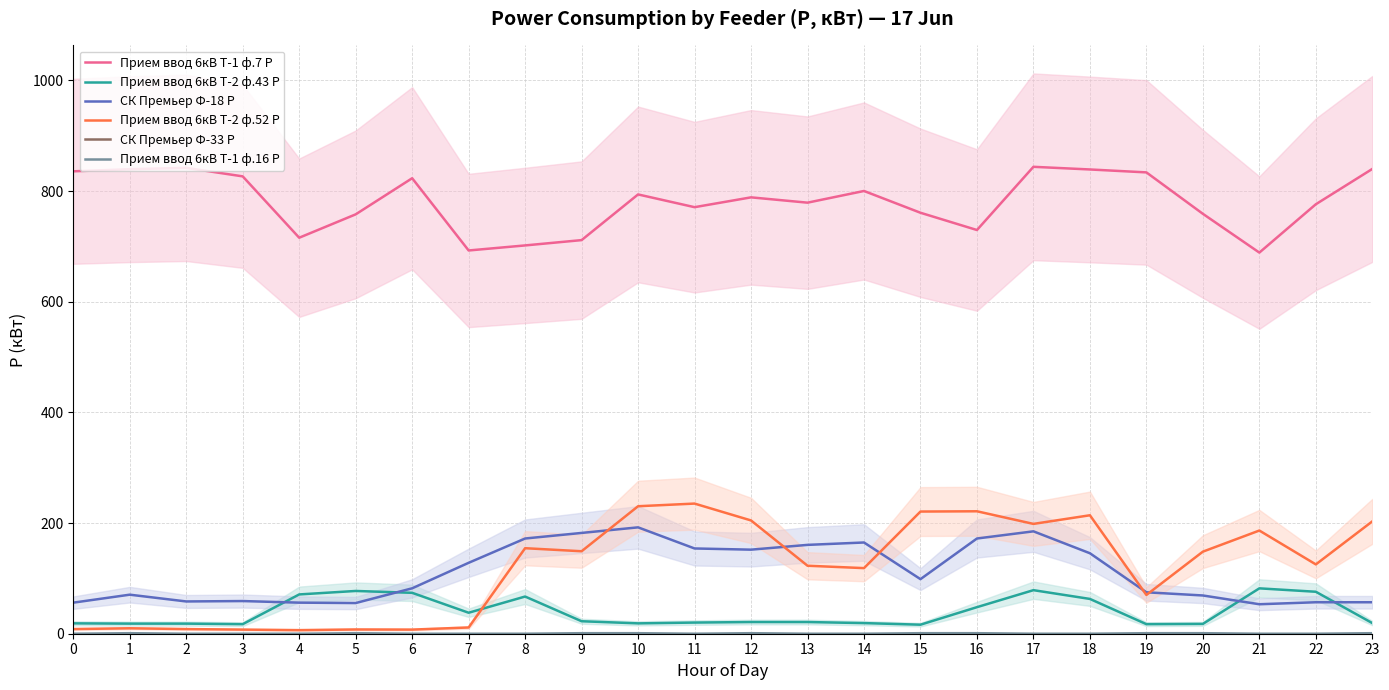

Does the chart have visible grid lines?

Yes